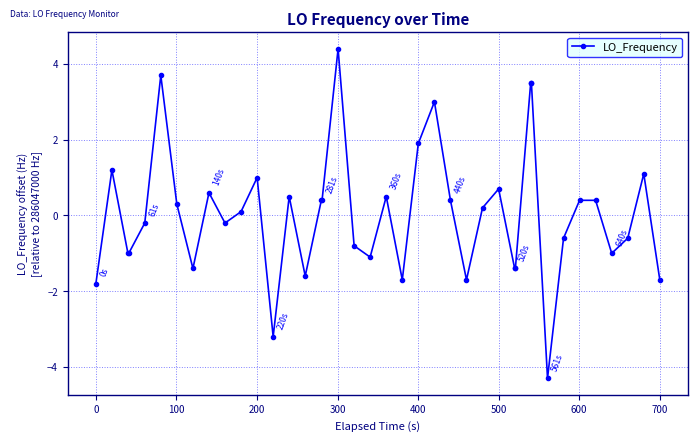

What is the difference between the second highest and minimum values?

8.0